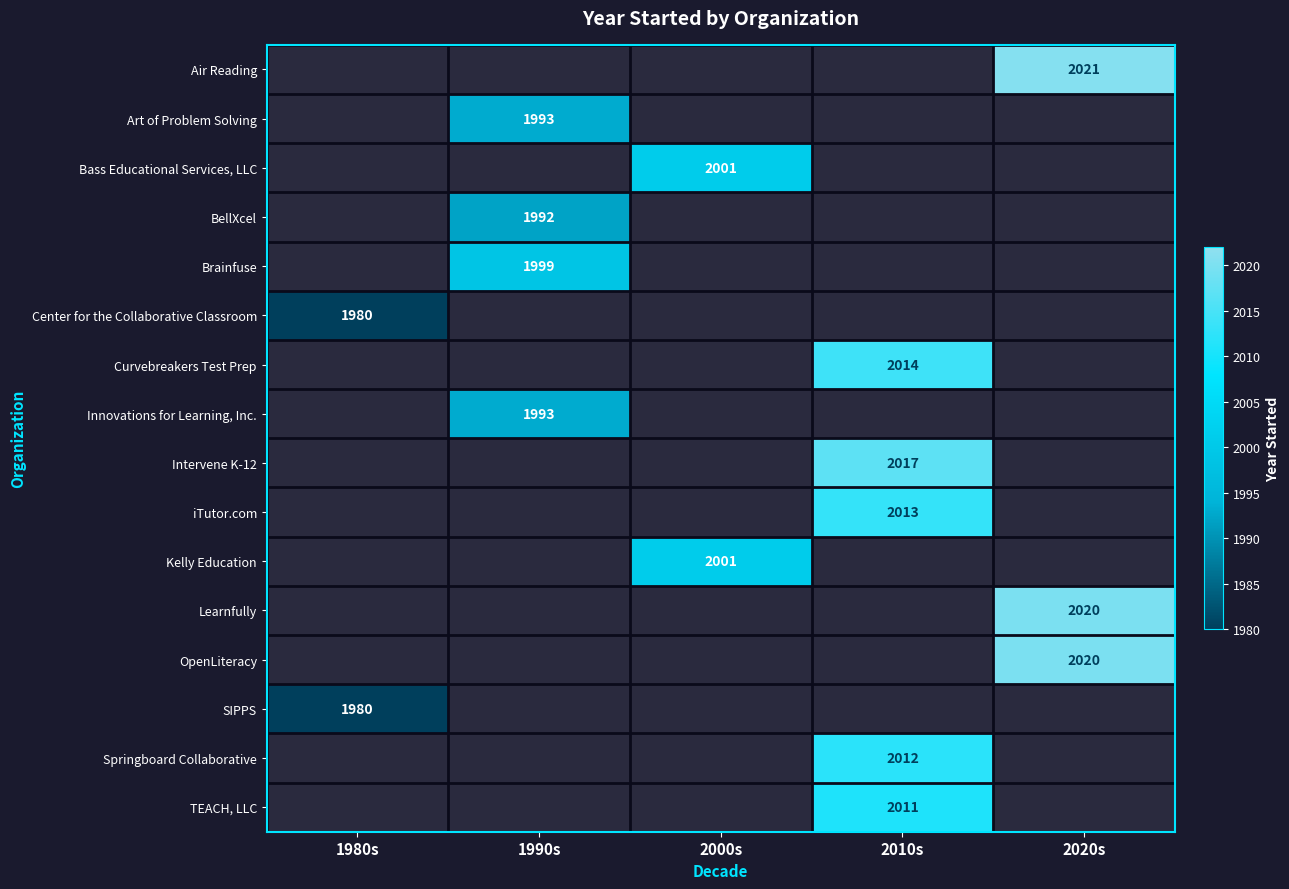

The TEACH, LLC series shows 2011 at 2010s. True or false?

True